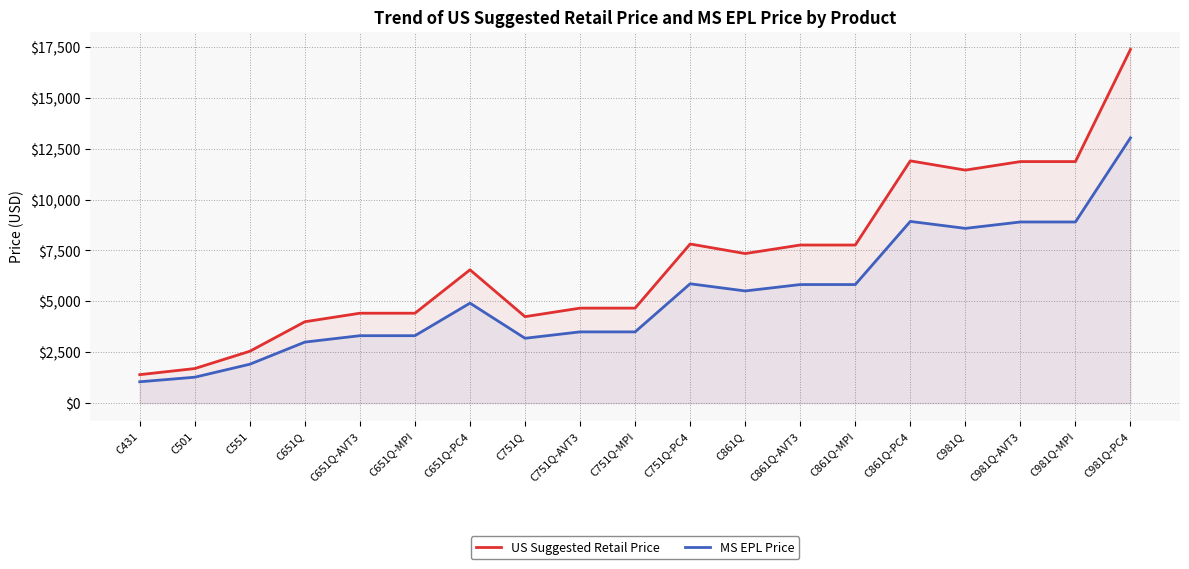

Reading right to left, extract all data points from this chart.

US Suggested Retail Price: C981Q-PC4=17378.0	C981Q-MPI=11868.0	C981Q-AVT3=11868.0	C981Q=11449.0	C861Q-PC4=11904.0	C861Q-MPI=7768.0	C861Q-AVT3=7768.0	C861Q=7349.0	C751Q-PC4=7819.0	C751Q-MPI=4668.0	C751Q-AVT3=4668.0	C751Q=4249.0	C651Q-PC4=6551.0	C651Q-MPI=4418.0	C651Q-AVT3=4418.0	C651Q=3999.0	C551=2549.0	C501=1699.0	C431=1399.0
MS EPL Price: C981Q-PC4=13033.5	C981Q-MPI=8901.0	C981Q-AVT3=8901.0	C981Q=8586.8	C861Q-PC4=8928.0	C861Q-MPI=5826.0	C861Q-AVT3=5826.0	C861Q=5511.8	C751Q-PC4=5864.2	C751Q-MPI=3501.0	C751Q-AVT3=3501.0	C751Q=3186.8	C651Q-PC4=4913.2	C651Q-MPI=3313.5	C651Q-AVT3=3313.5	C651Q=2999.2	C551=1911.8	C501=1274.2	C431=1049.2